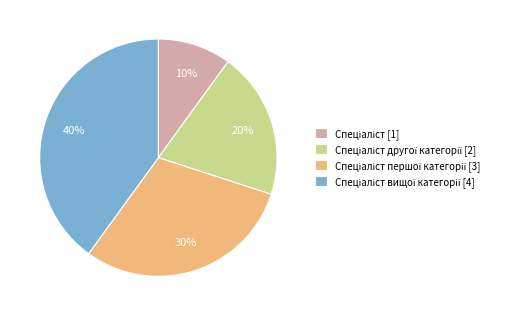

To the nearest percent, what is the average slice percentage?

25%